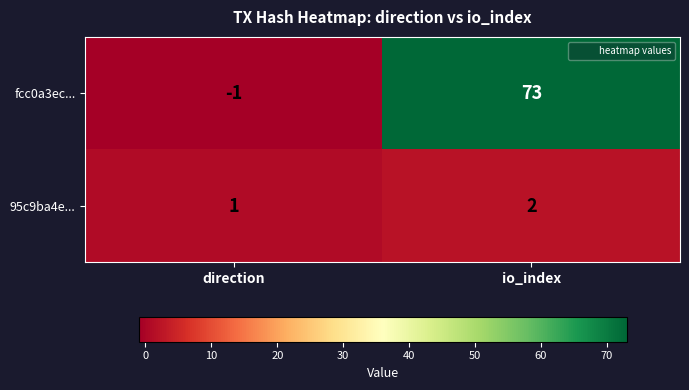

What is the sum of the fcc0a3ec... values at io_index and direction?

72